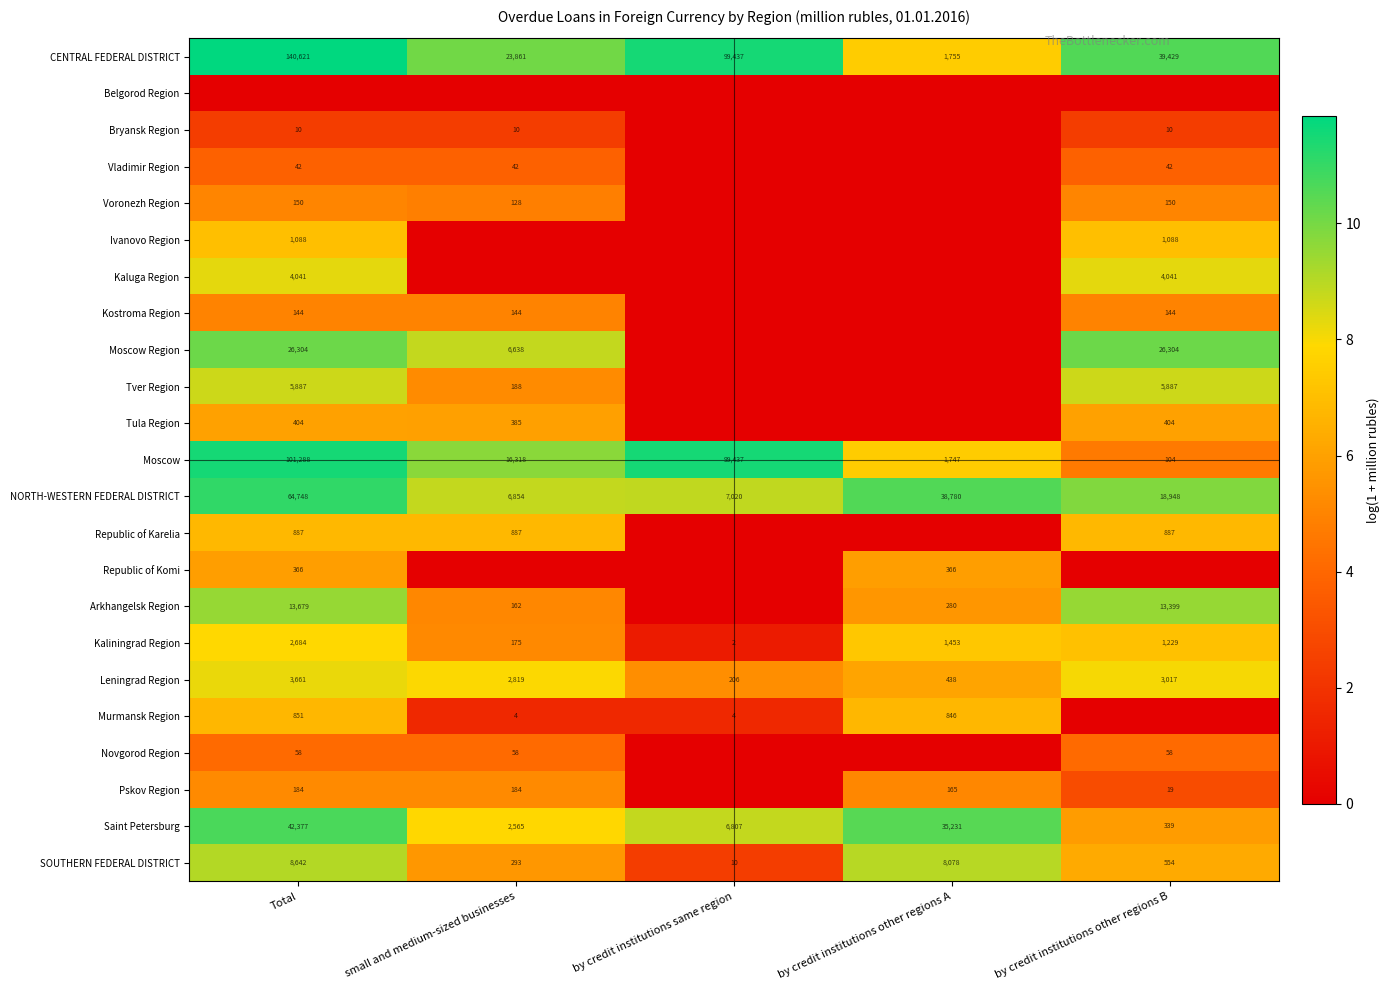

What is the difference between the Kaliningrad Region values at by credit institutions same region and by credit institutions other regions A?

1451